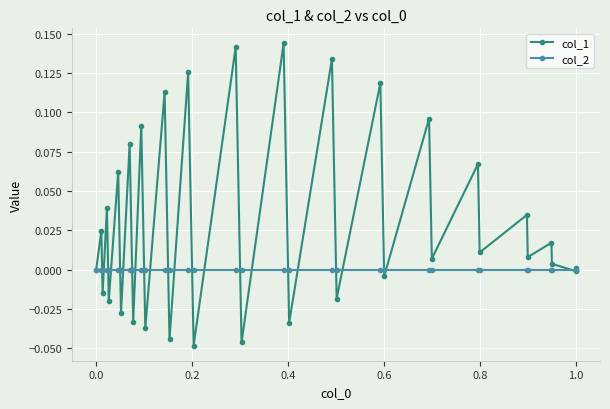

List the series in order of their peak value, highest first.

col_1, col_2